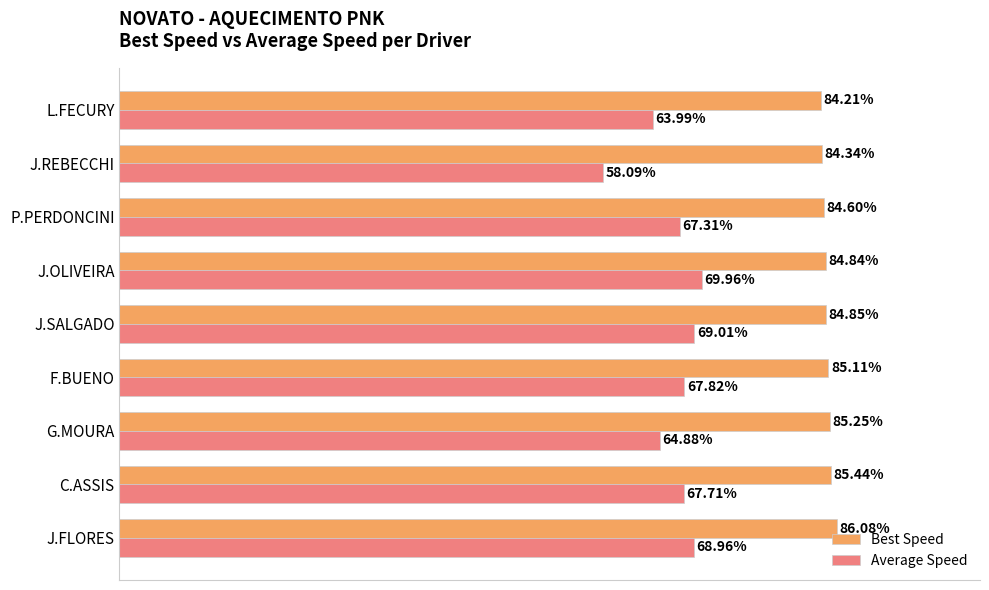

At J.FLORES, list the series in order from largest to smallest.

Best Speed, Average Speed